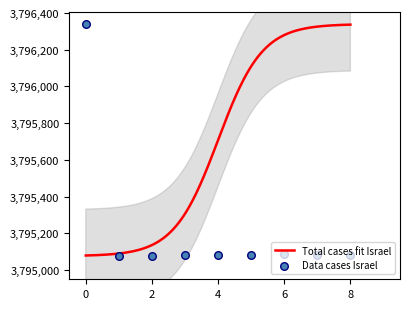

What is the minimum value for Total cases fit Israel?

3795079.1